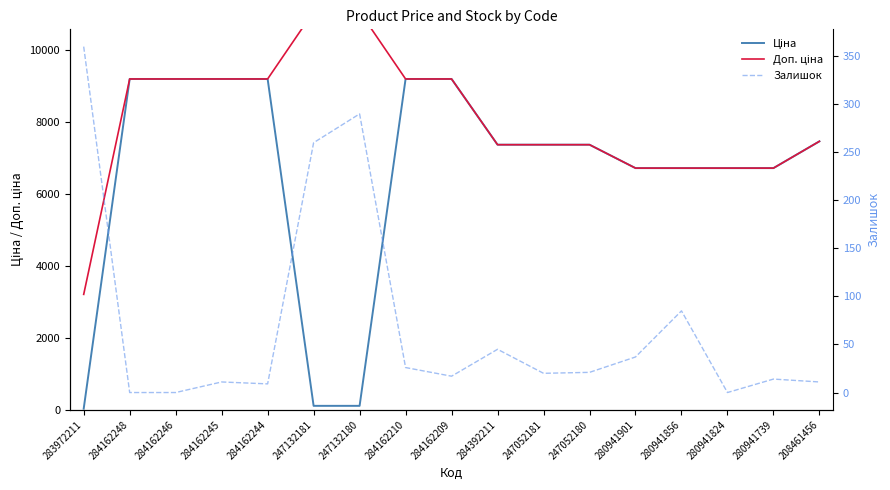

What is the approximate value of Доп. ціна at 284162246?

9185.1